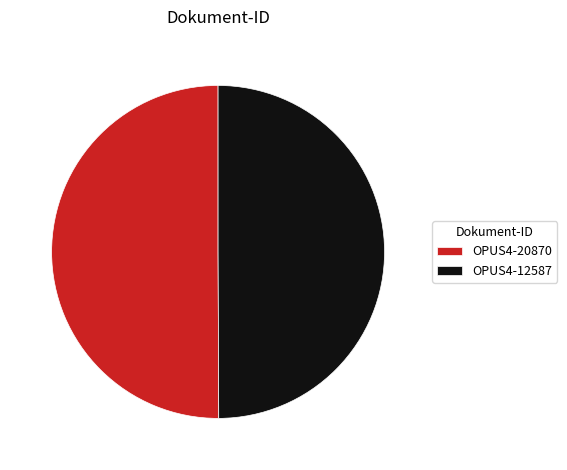

Combined, do OPUS4-12587 and OPUS4-20870 account for over 50%?

Yes